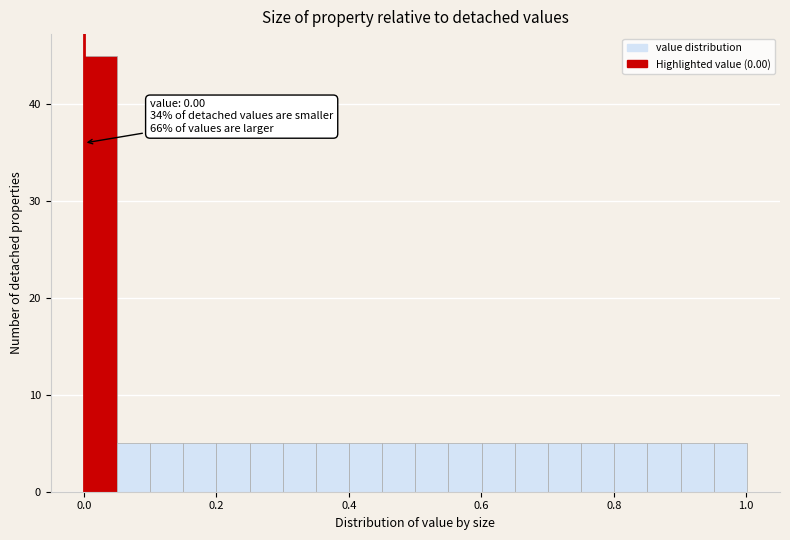

Around what value on the x-axis is the tallest bar? Give the approximate position of its centre, as read against the axis.

0.02